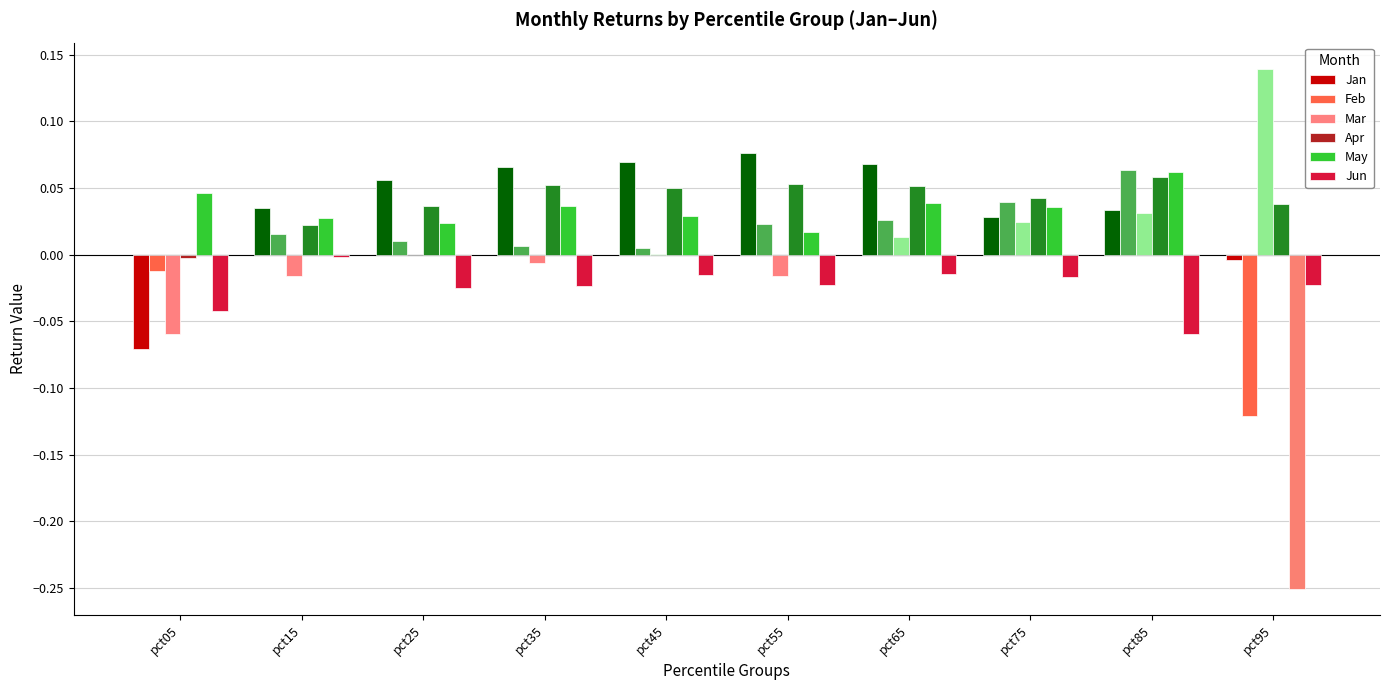

Are the bars horizontal?

No